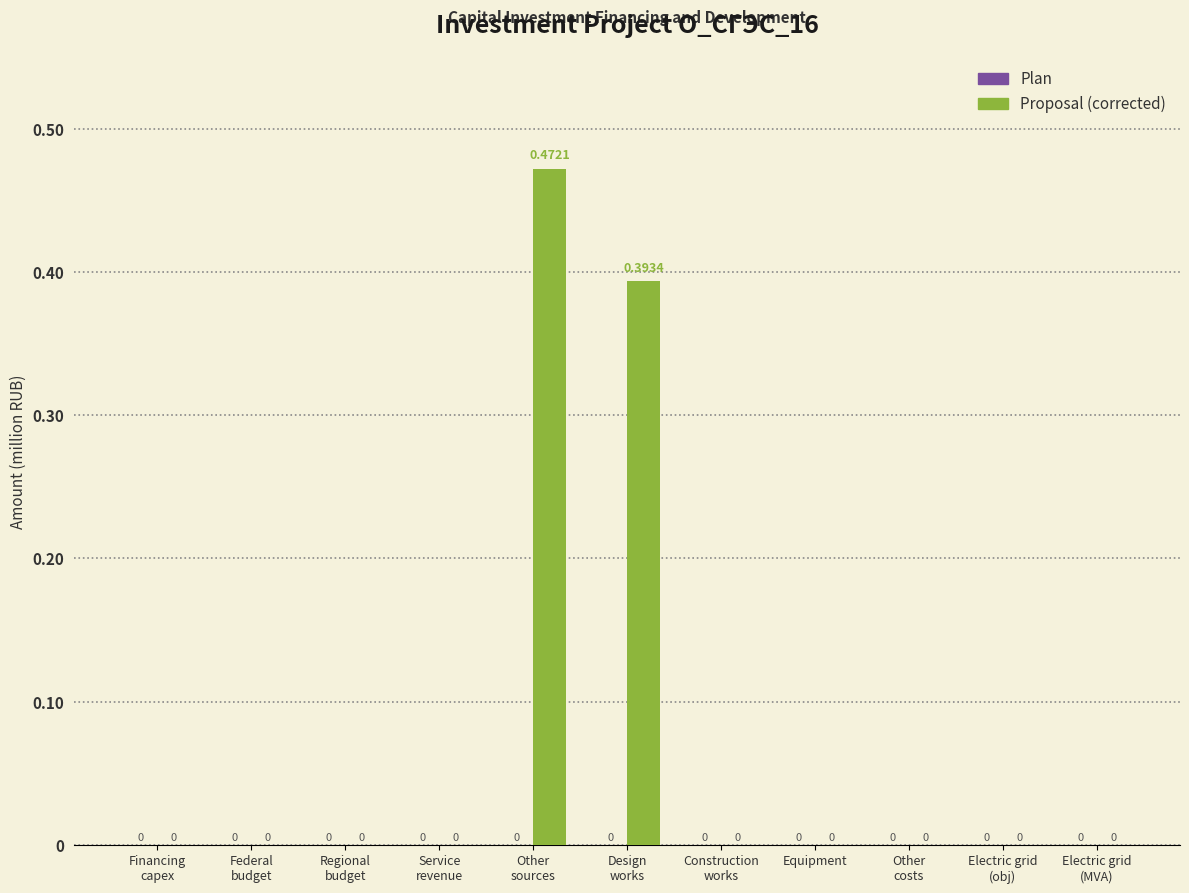

How many values are above zero?

2